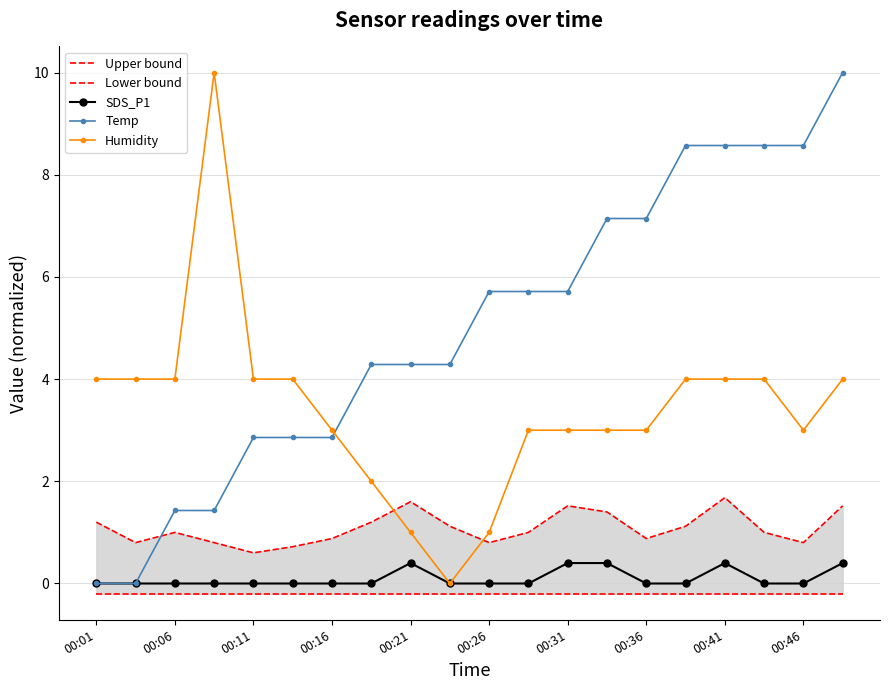

True or false: Humidity has a value of 0.6 at 00:21.

False